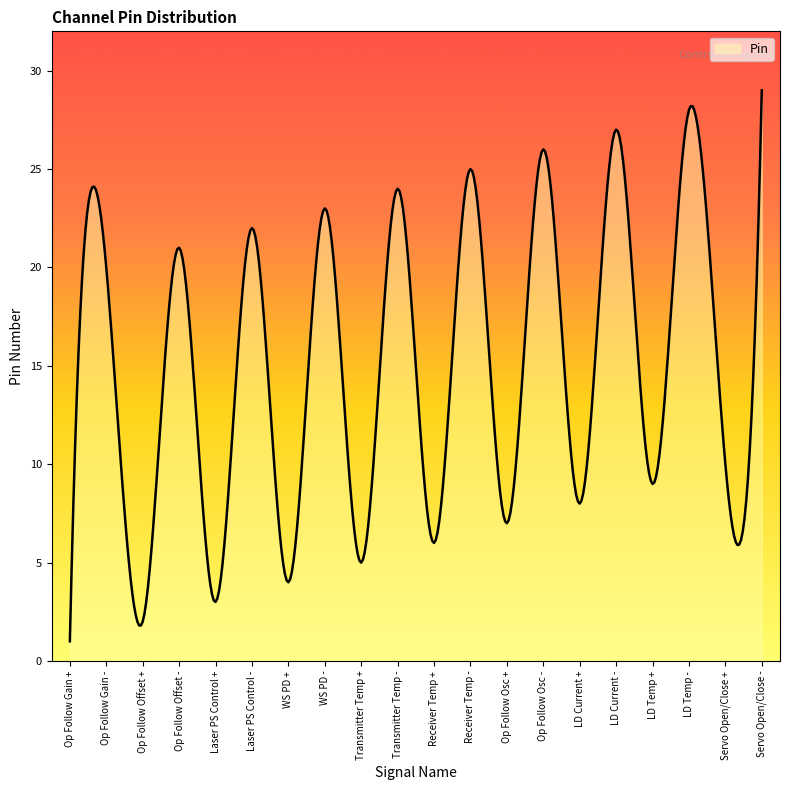

What is the minimum value shown in the chart?

1.0